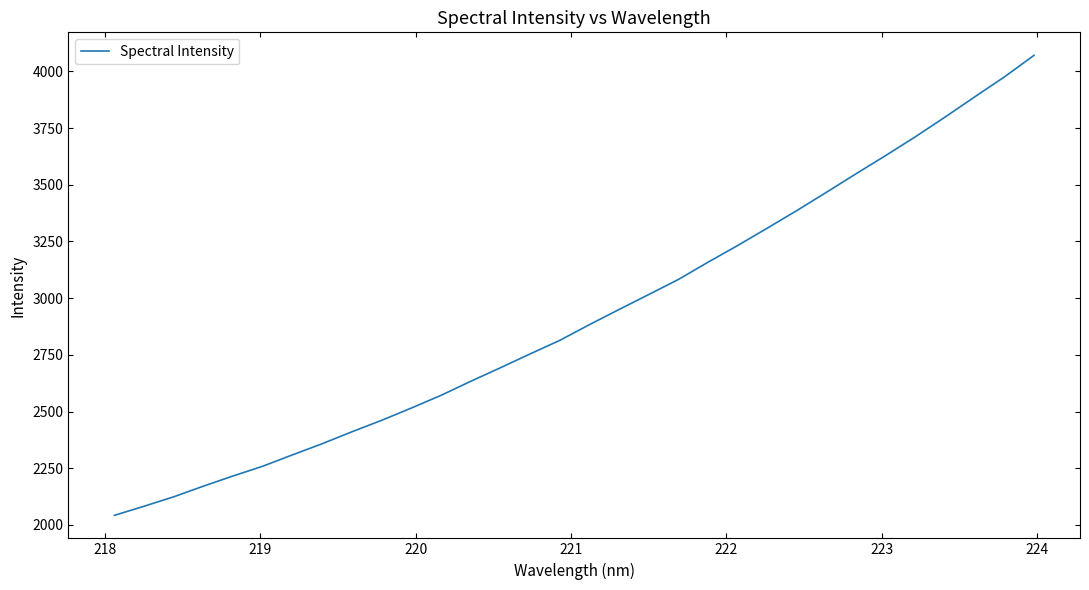

True or false: the data has more than 2 interior local peaks.

False